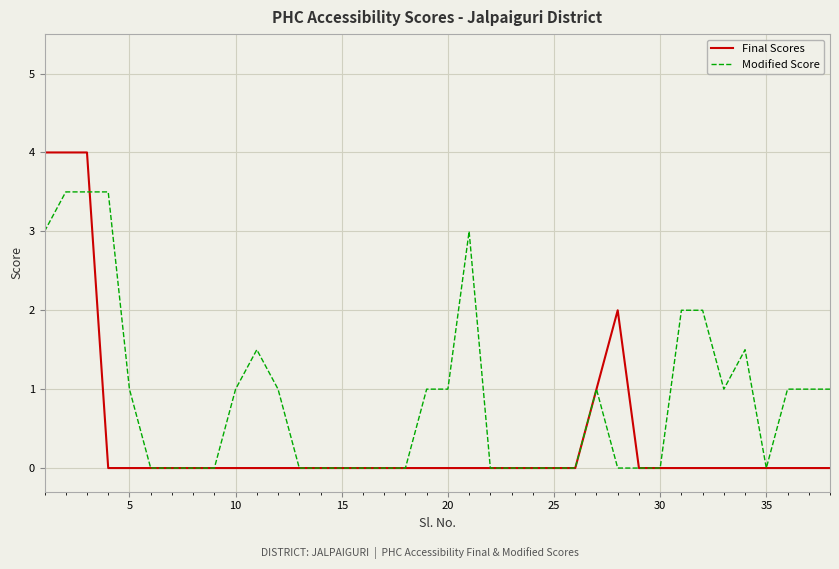

Count the number of data series in this chart.

2